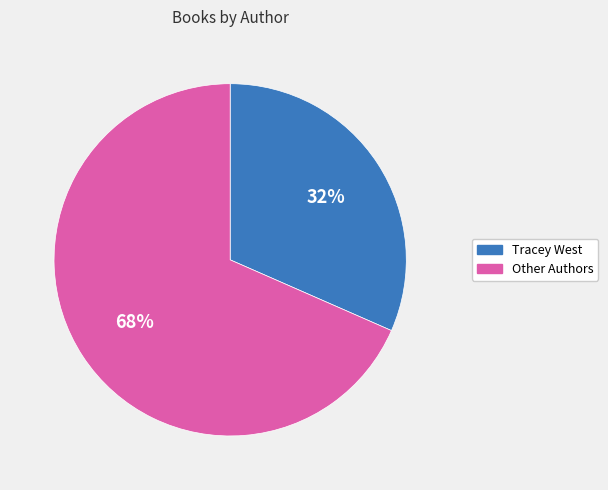

Is there any slice that represents more than half of the pie?

Yes